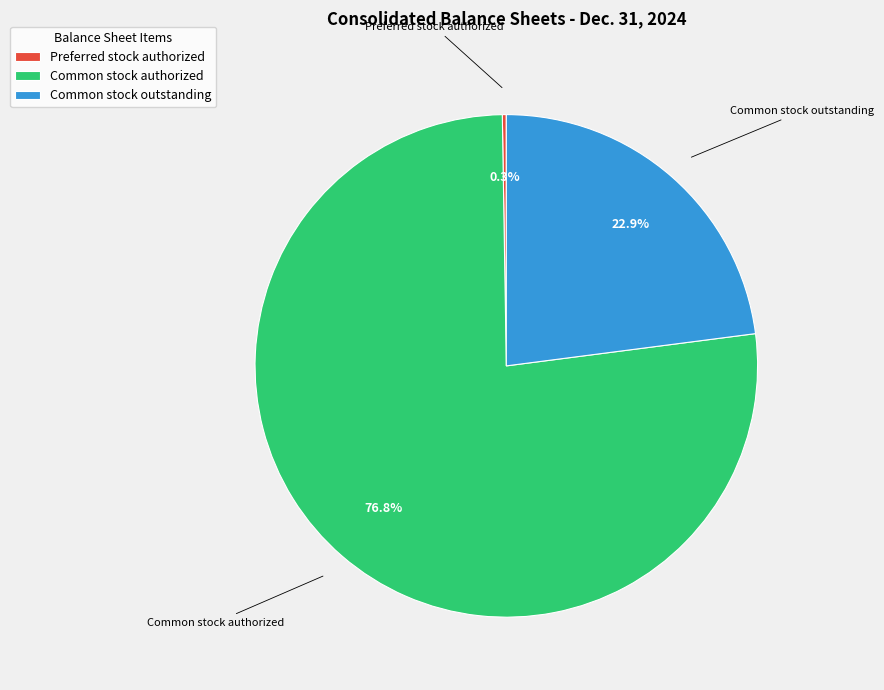

Does any single category account for the majority?

Yes